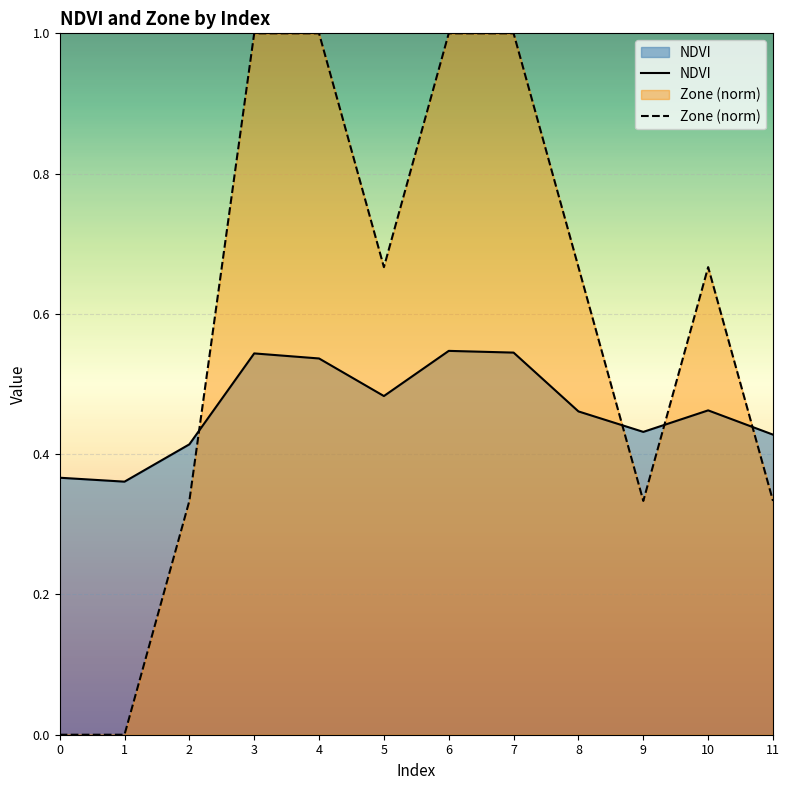

At which category does NDVI reach its first local valley?

1